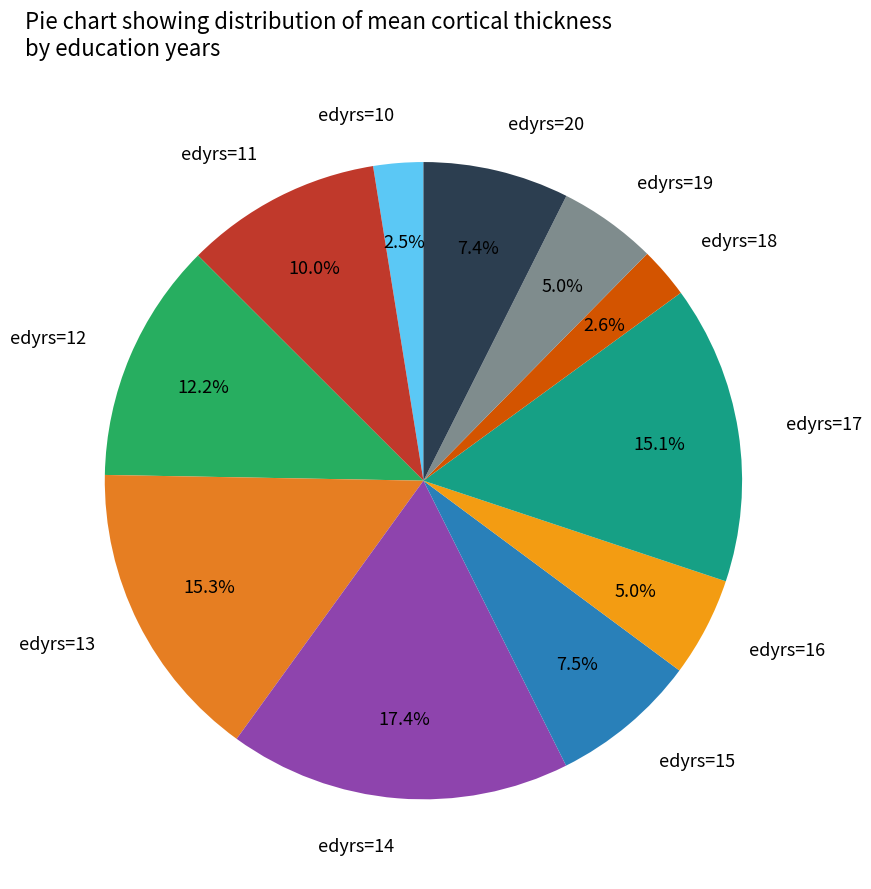

Which has a higher value, edyrs=16 or edyrs=17?

edyrs=17